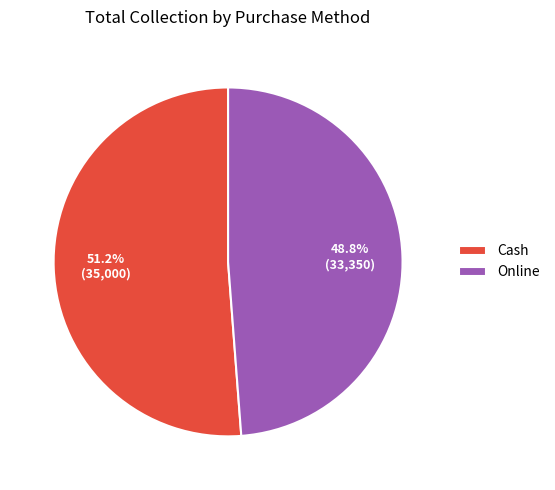

Which has a higher value, Cash or Online?

Cash